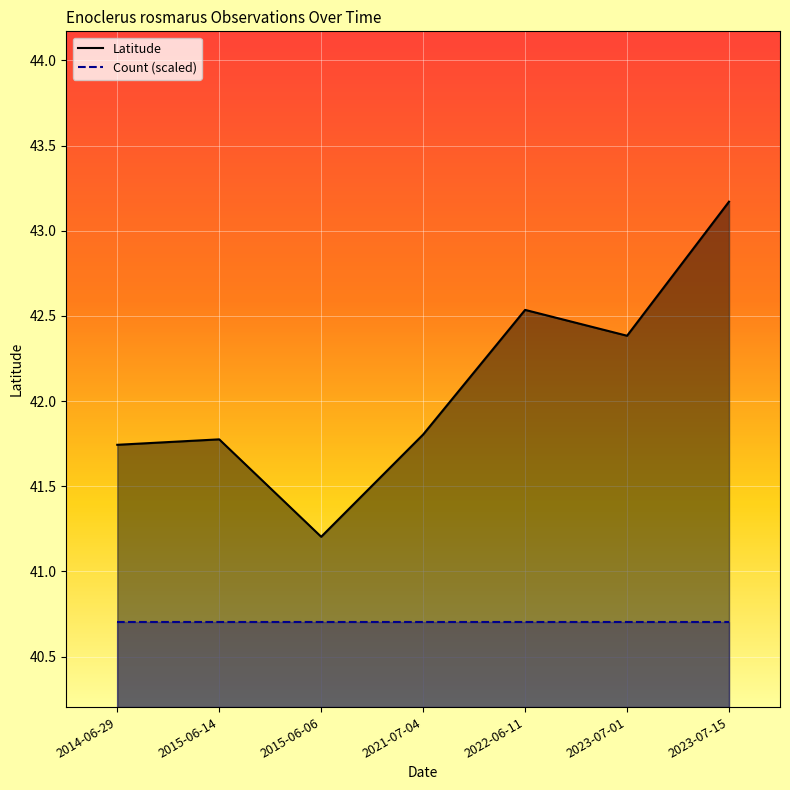

Reading right to left, what are all the values shown in this chart?

43.2	42.4	42.5	41.8	41.2	41.8	41.7